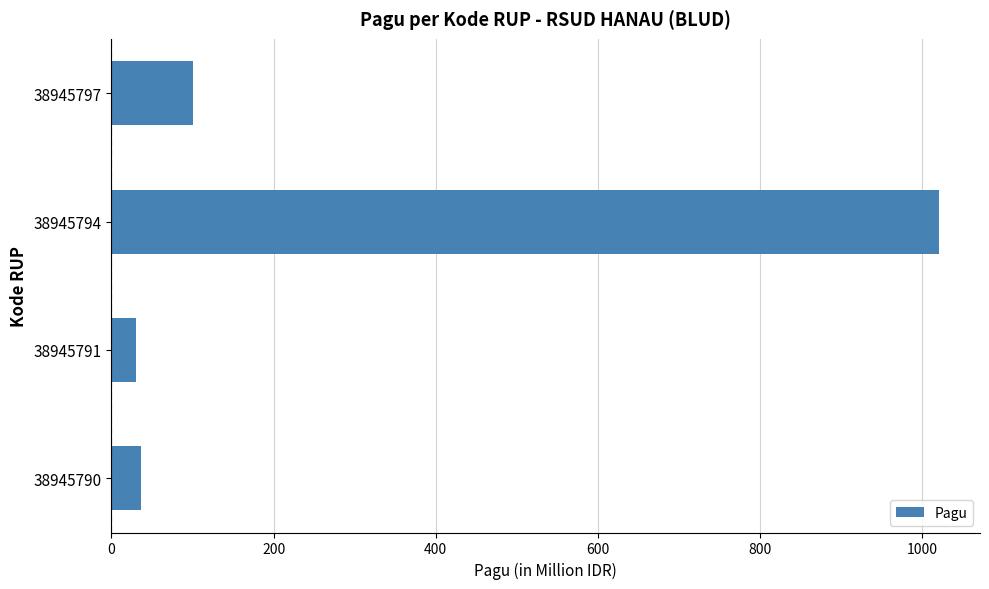

What is the sum of the values at 38945794 and 38945791?

1050